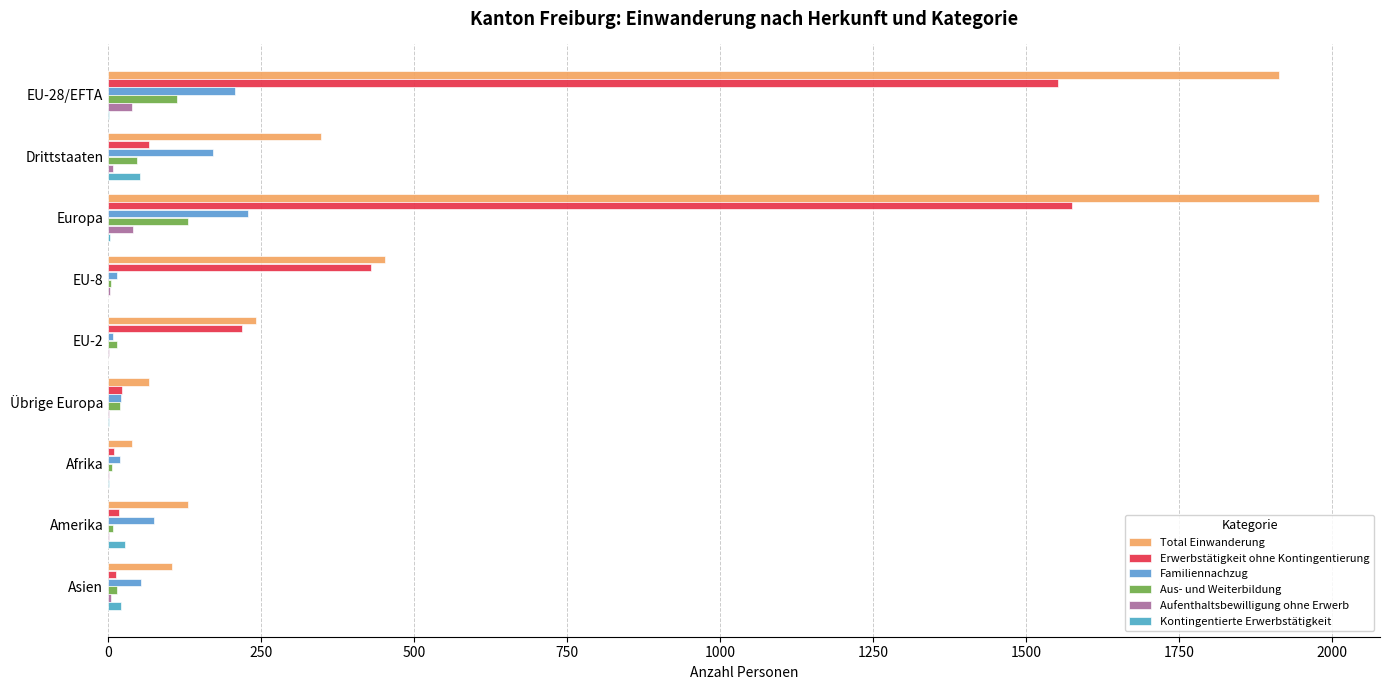

Where is Erwerbstätigkeit ohne Kontingentierung nearest to the value 793?

EU-8